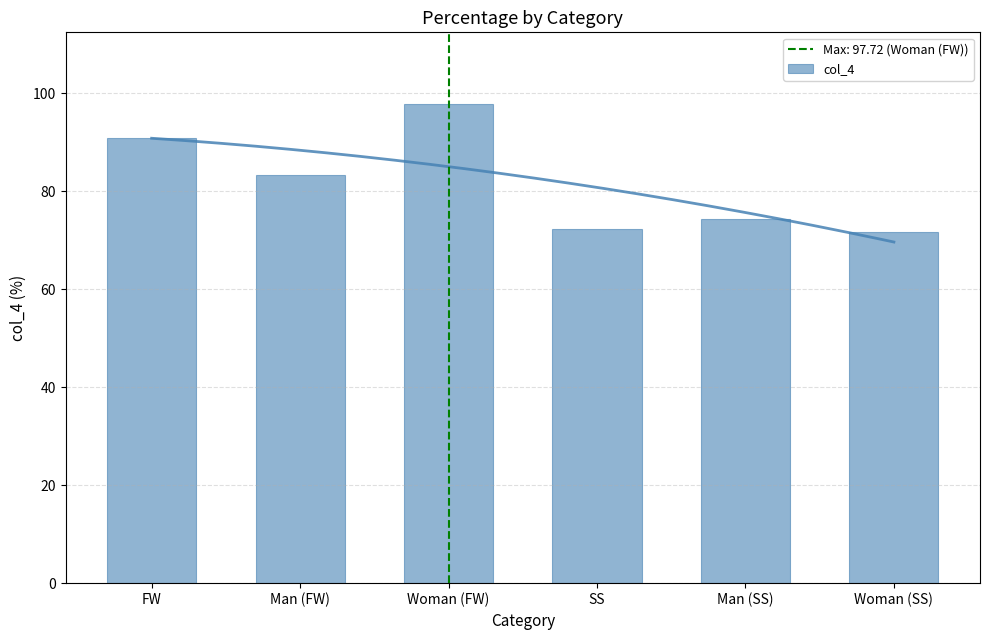

What is the change in value from Man (FW) to SS?

-11.1